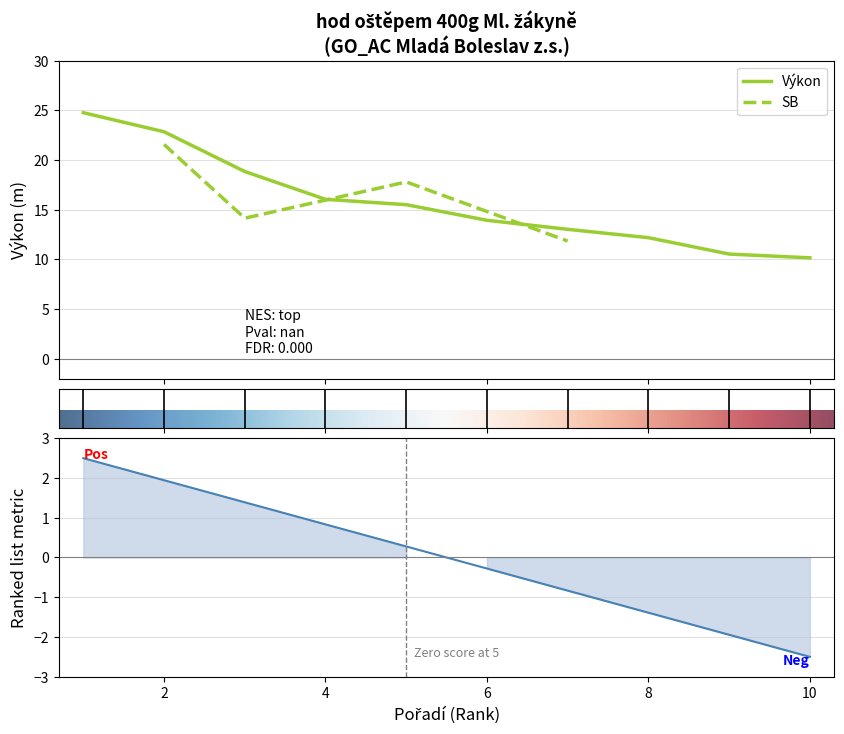

What is the lowest value of the Výkon series?

10.2